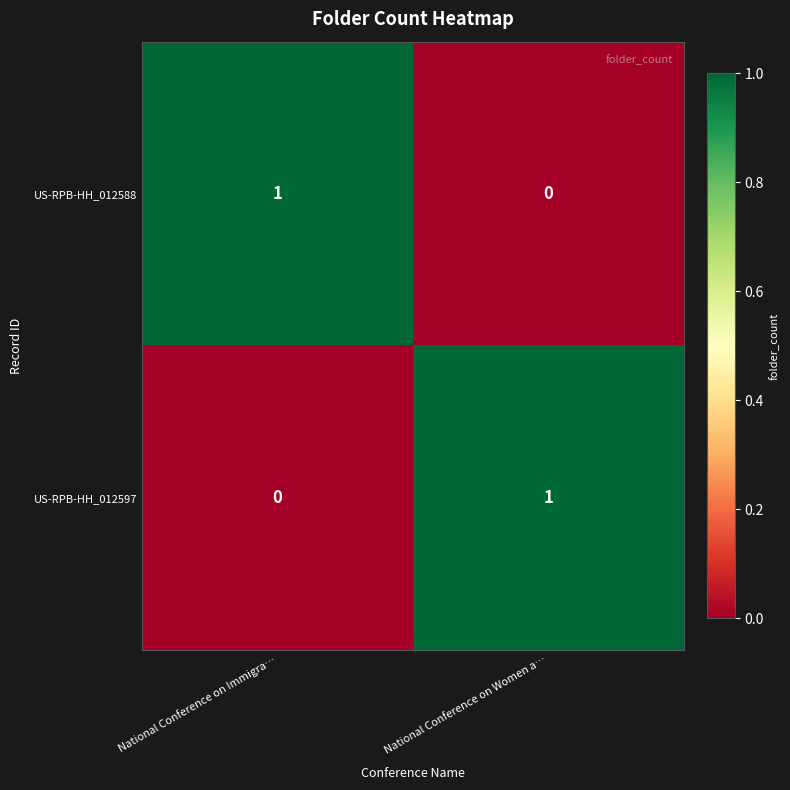

Reading left to right, list all the values displayed in this chart.

US-RPB-HH_012588: 1	0
US-RPB-HH_012597: 0	1